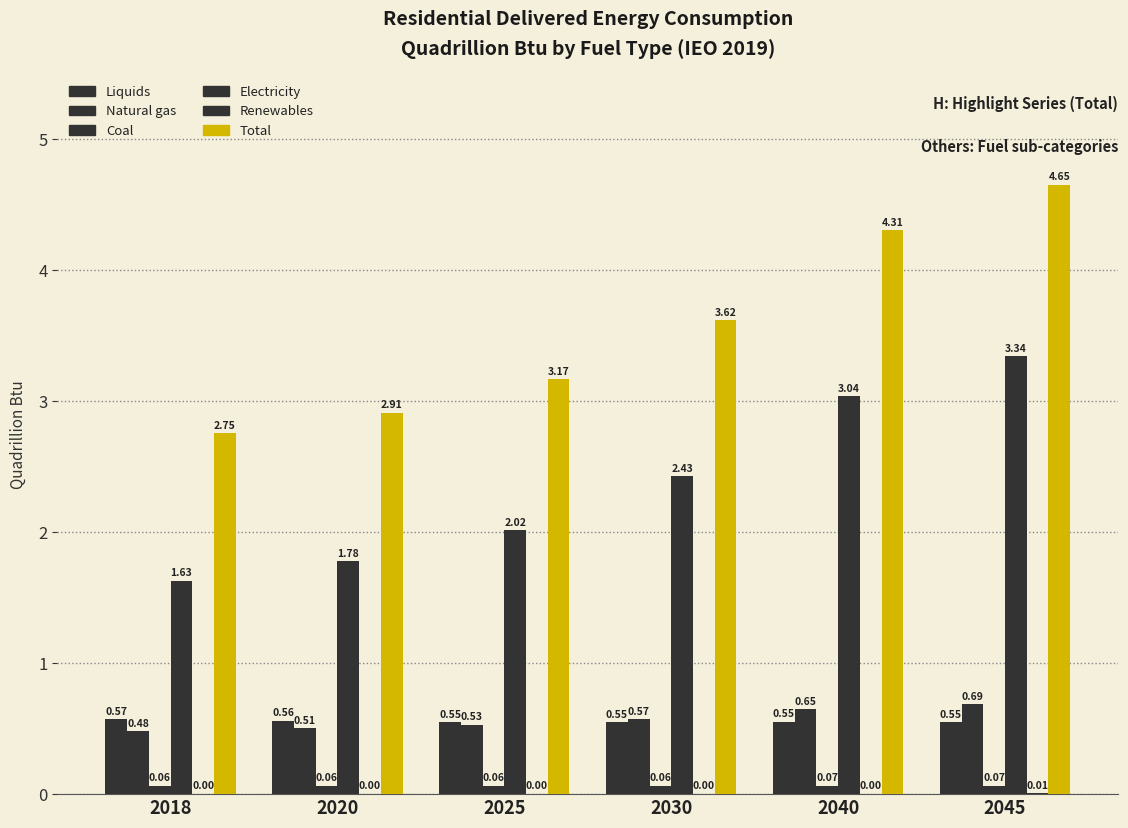

Which series has the largest range (max minus min)?

Total